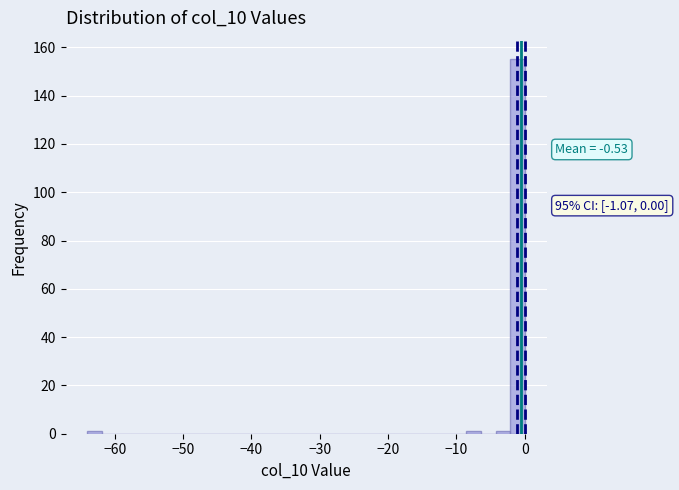

Around what value on the x-axis is the tallest bar? Give the approximate position of its centre, as read against the axis.

-1